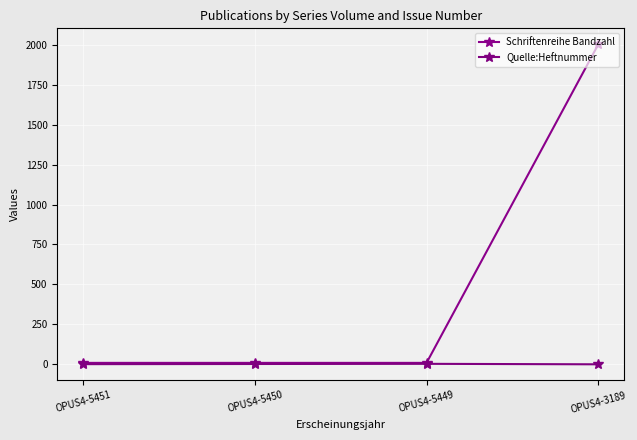

What is the value of the Quelle:Heftnummer point at the 1st from the left?

1